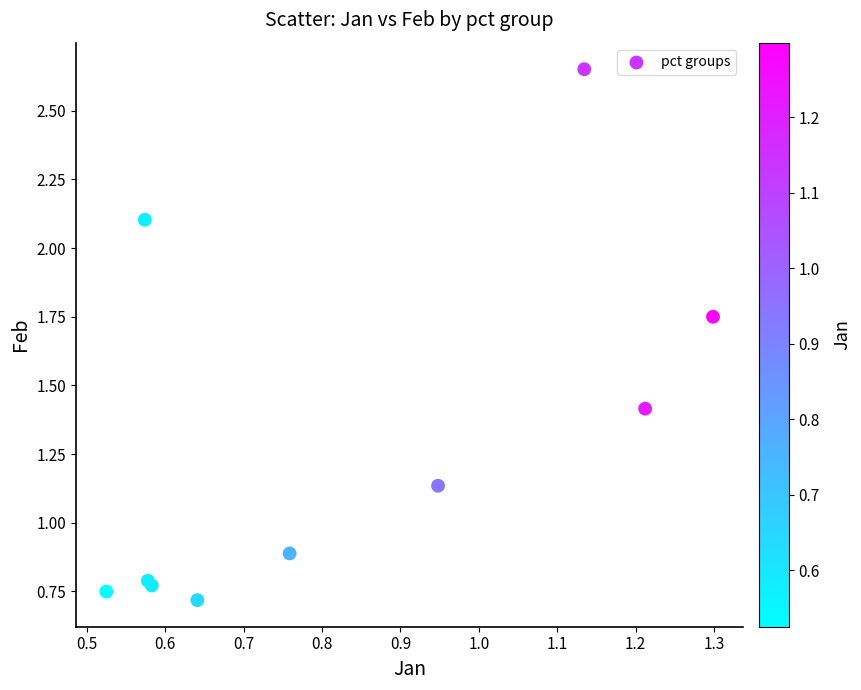

What Y value in the scatter plot is closest to 1?

0.9